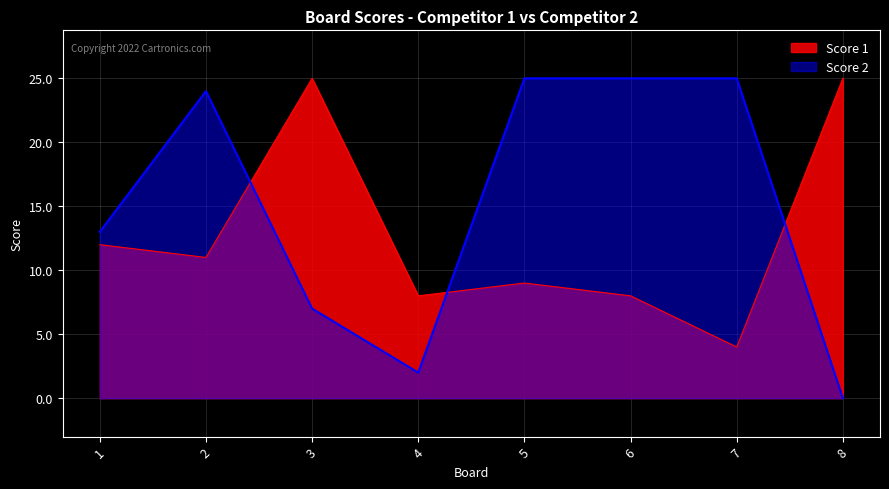

Reading right to left, list all the values displayed in this chart.

Score 1: 8=25	7=4	6=8	5=9	4=8	3=25	2=11	1=12
Score 2: 8=0	7=25	6=25	5=25	4=2	3=7	2=24	1=13